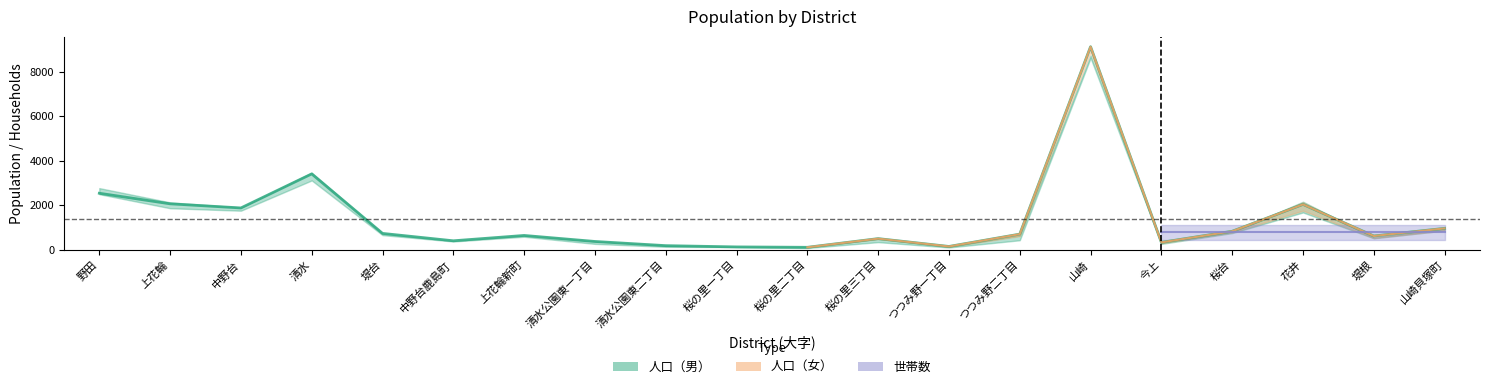

How many data points does each series have?

20